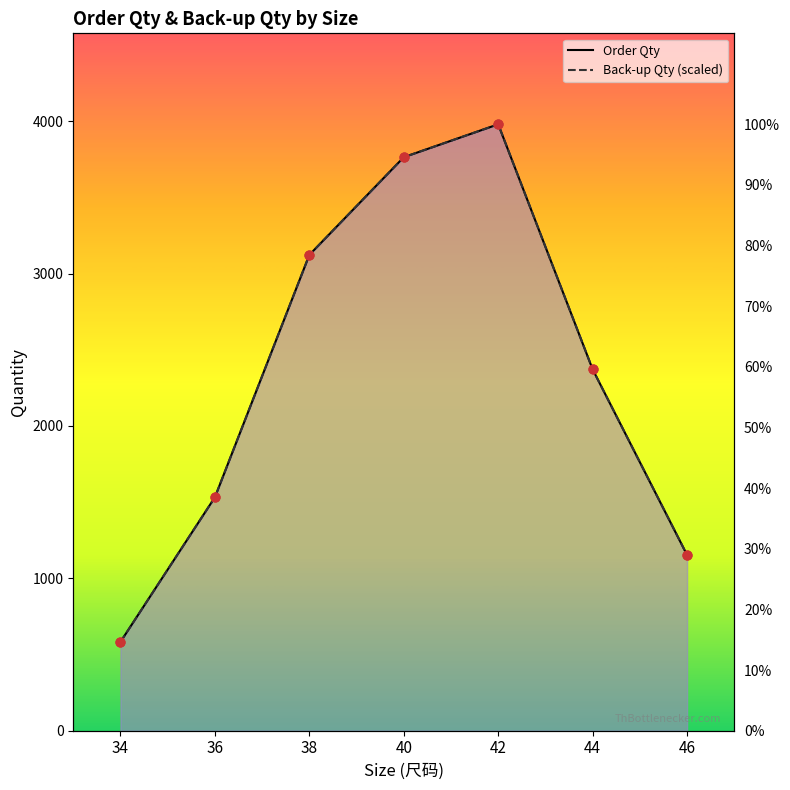

Is the value of Order Qty at 36 greater than the value of Back-up Qty (scaled) at 42?

No